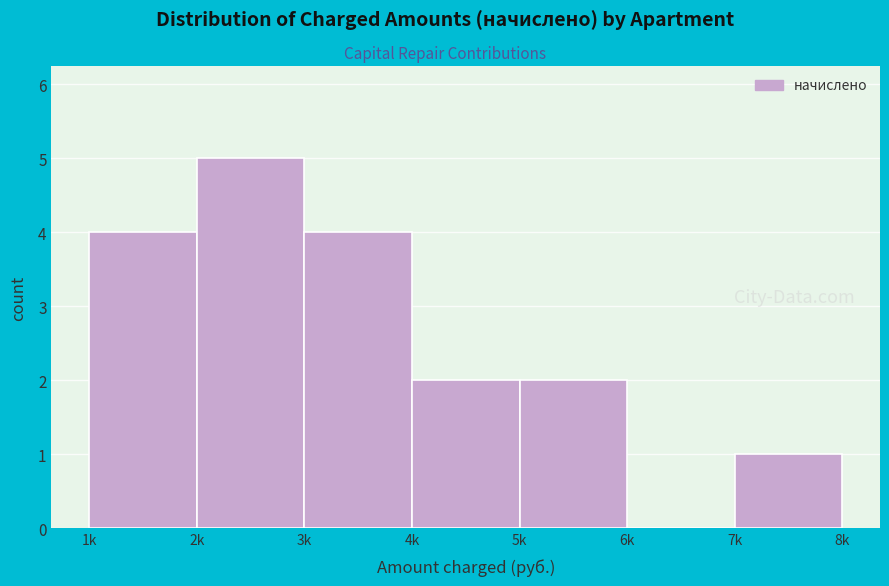

Reading left to right, what are all the values shown in this chart?

1k=4	2k=5	3k=4	4k=2	5k=2	6k=0	7k=1